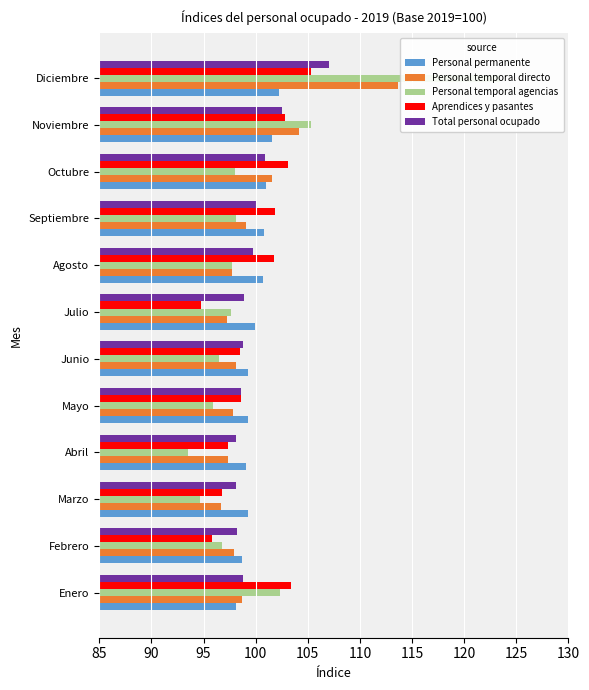

Which series changed the most between Julio and Diciembre?

Personal temporal agencias